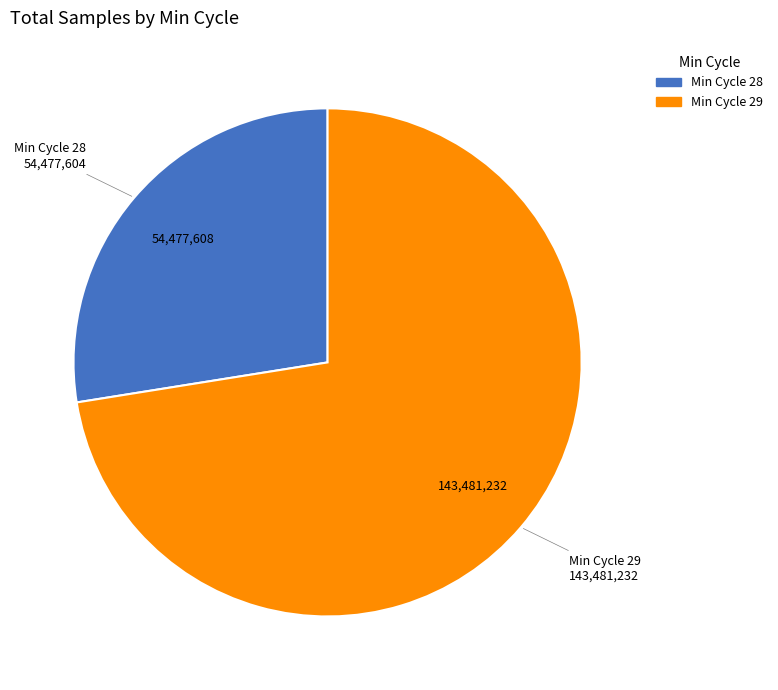

Is there any slice that represents more than half of the pie?

Yes